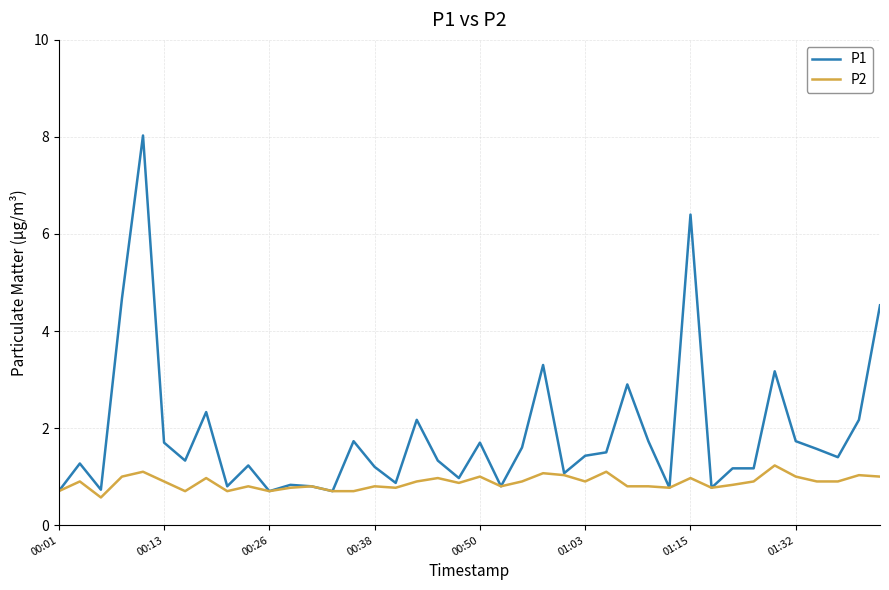

Which series has the largest range (max minus min)?

P1